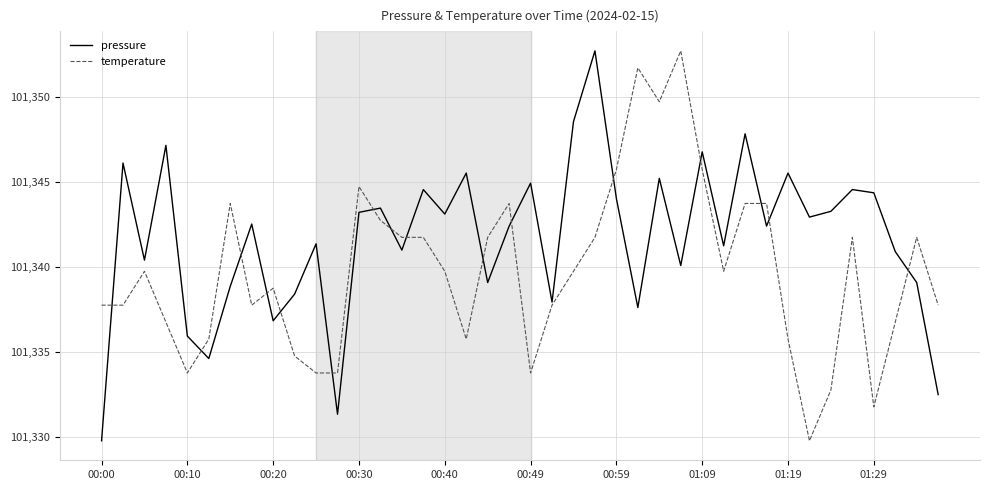

List the series in order of their overall mean, lowest first.

temperature, pressure